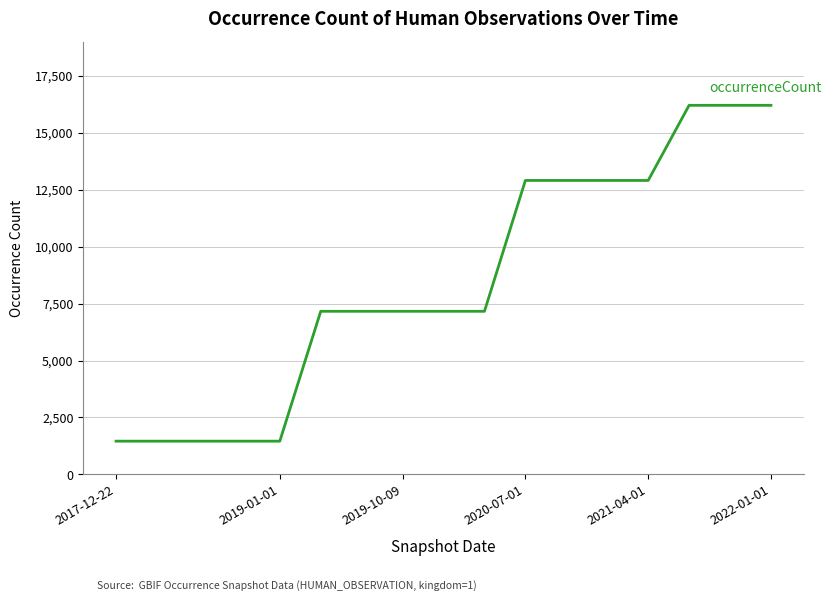

What is the difference between the maximum and minimum values?

14741